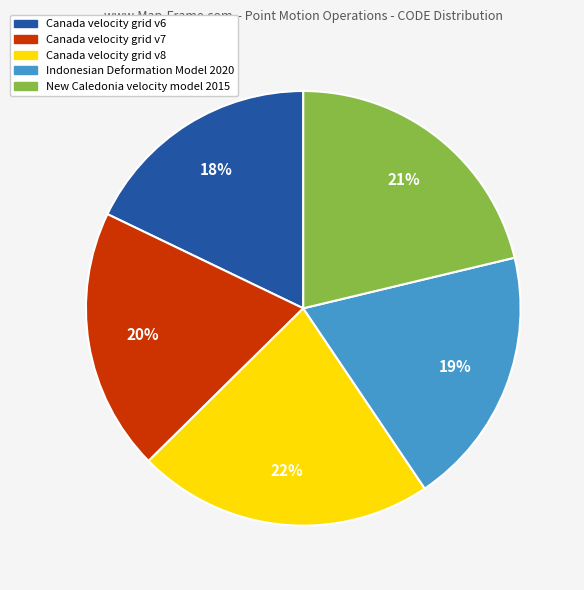

Approximately how many times larger is the value at Canada velocity grid v8 compared to Canada velocity grid v7?

1.1